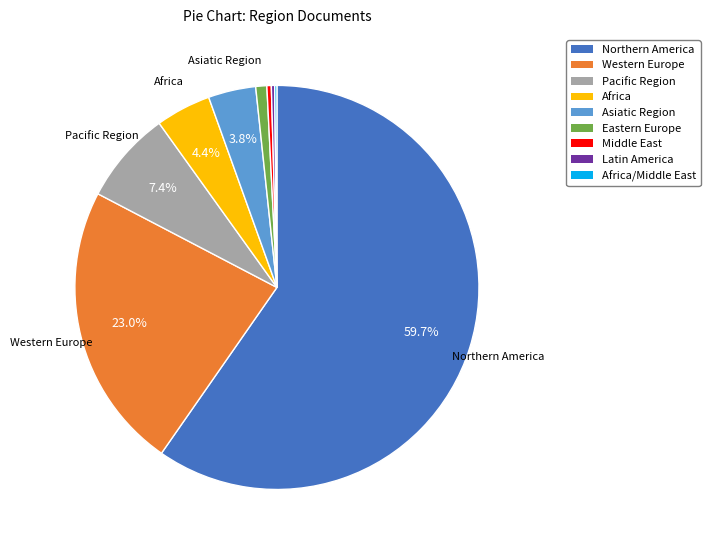

Which category accounts for the majority?

Northern America